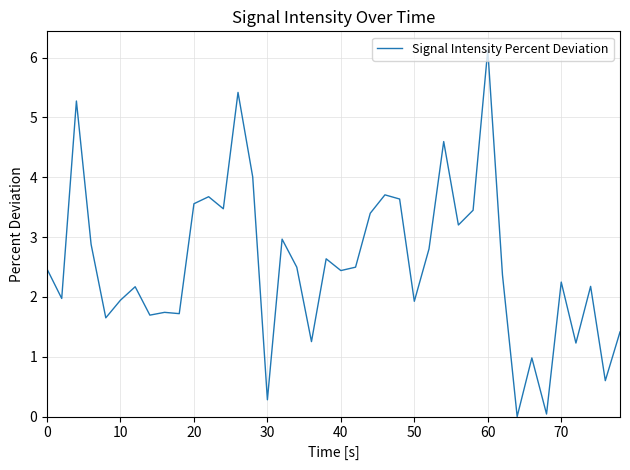

What is the greatest value displayed?

6.1